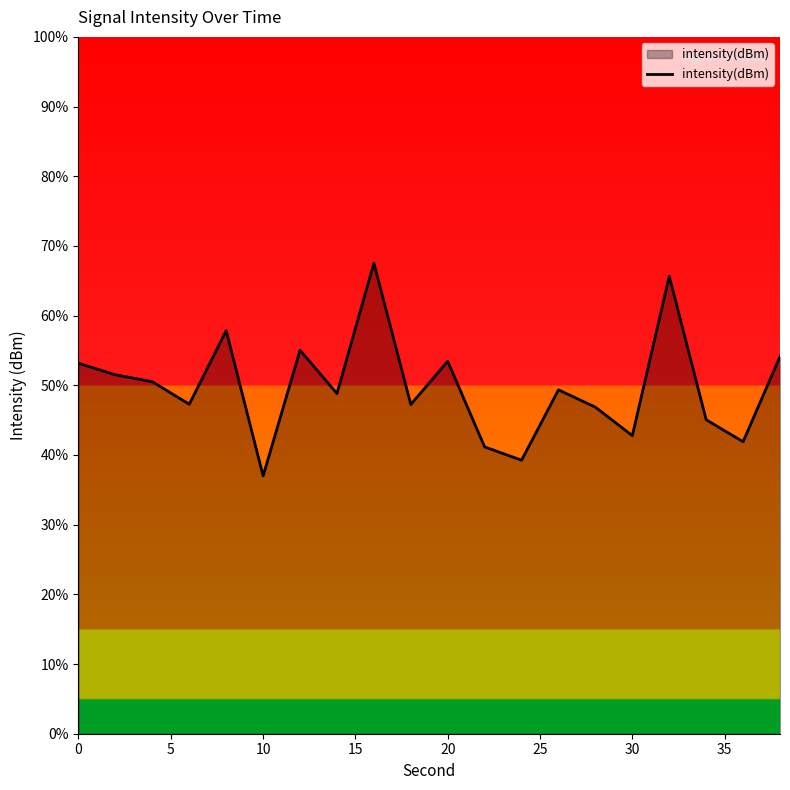

What is the maximum value shown in the chart?

67.5